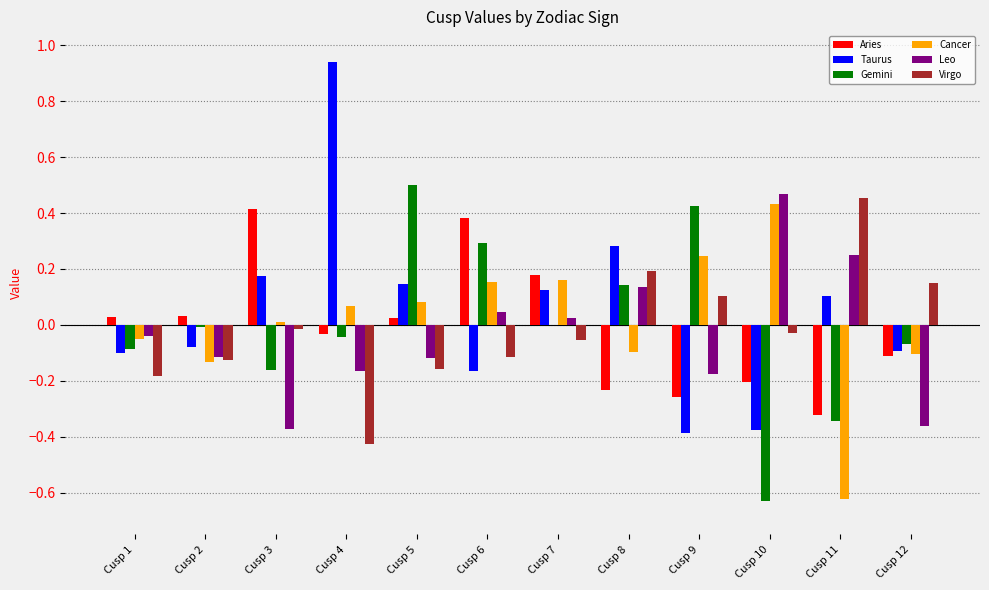

The value of Gemini at Cusp 3 is -0.2. True or false?

True